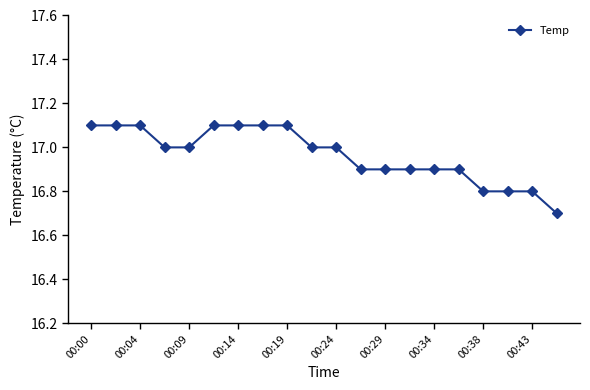

What is the difference between the maximum and minimum values?

0.4